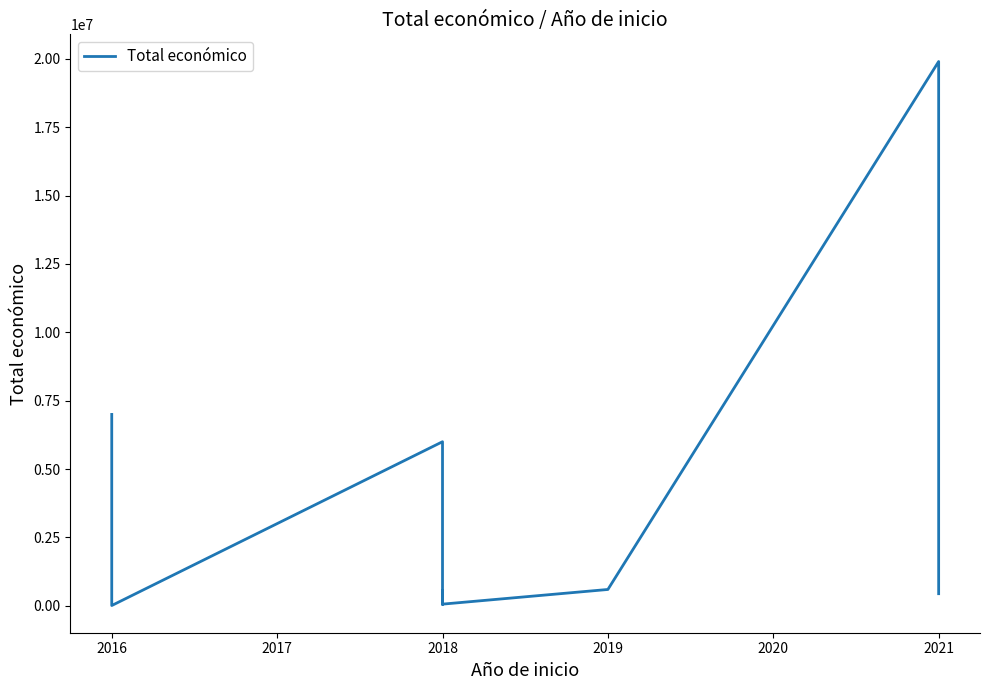

Does the chart have visible grid lines?

No